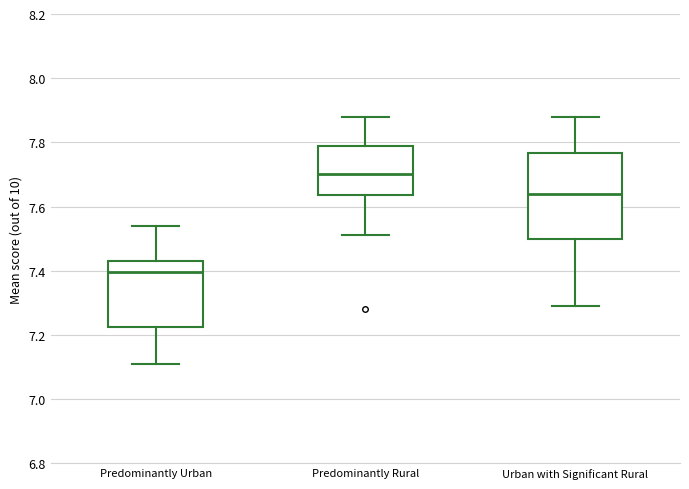

Comparing the boxes themselves (not the whiskers), which one is the tallest?

Urban with Significant Rural